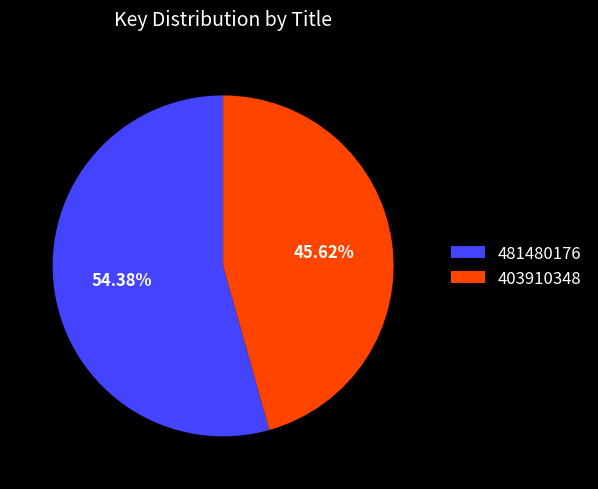

Rank the categories by value from lowest to highest.

403910348, 481480176